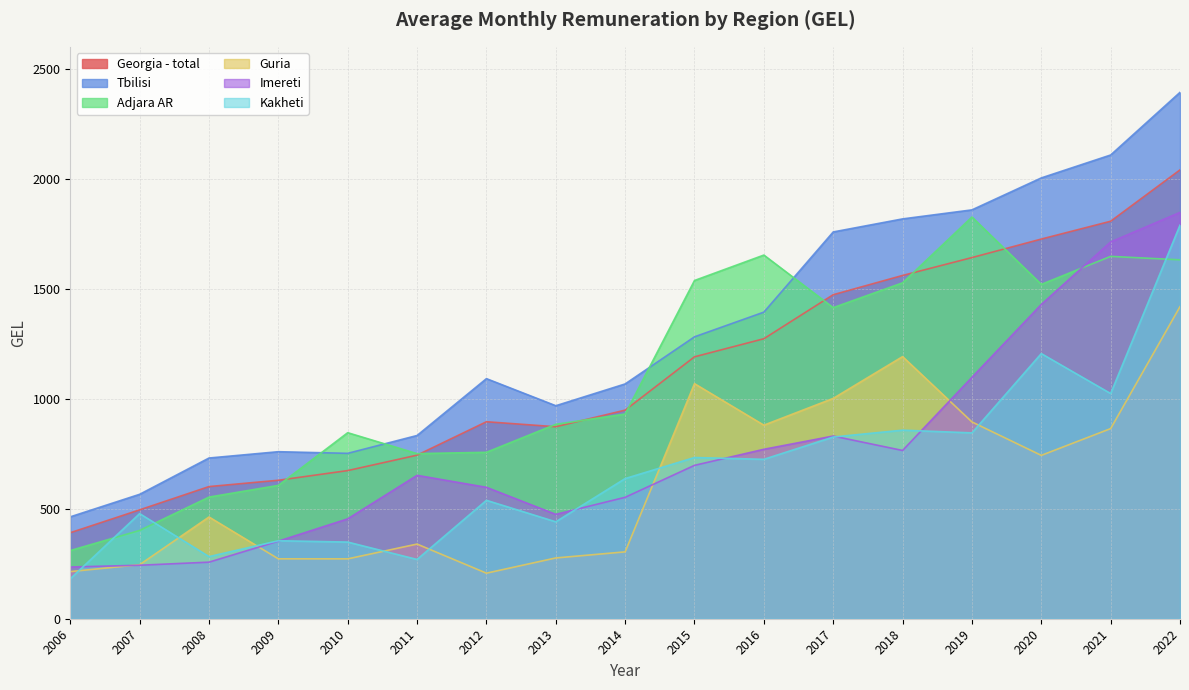

How many interior local valleys does the Guria series have?

4